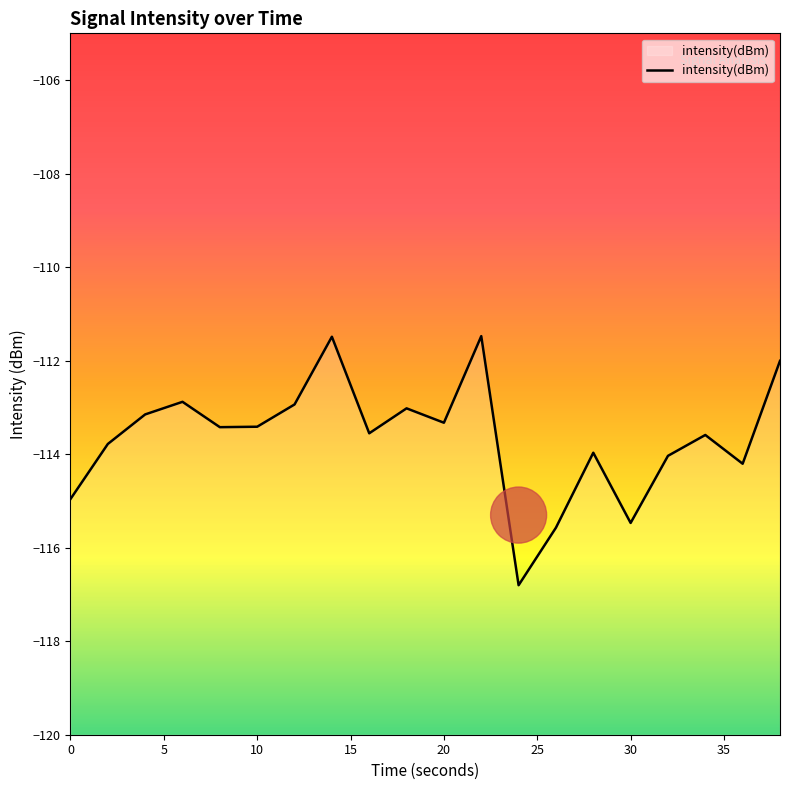

What is the value of the 16th point from the left?

-115.5